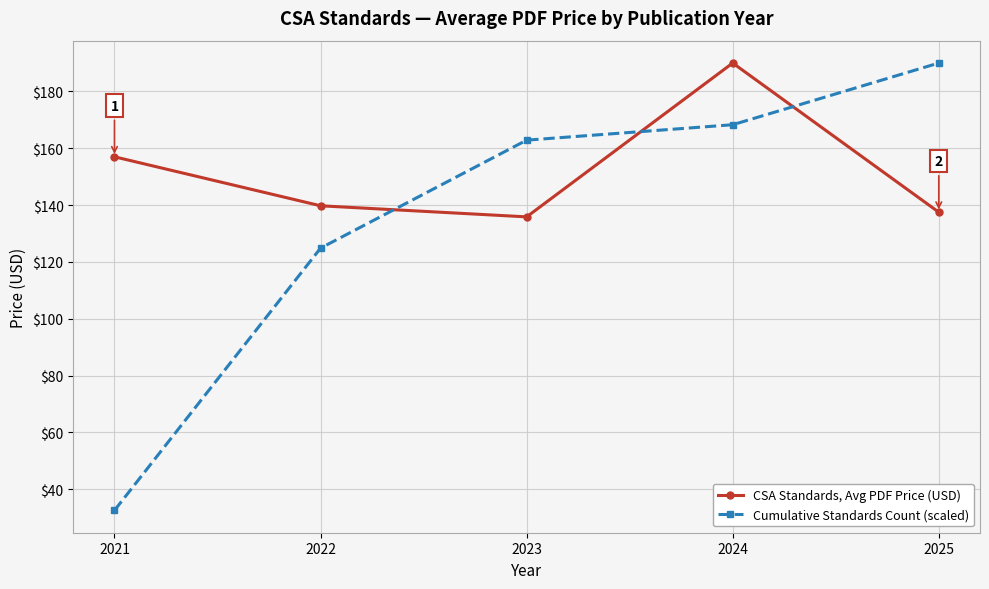

What is the value of the Cumulative Standards Count (scaled) point at the 4th from the left?

168.3